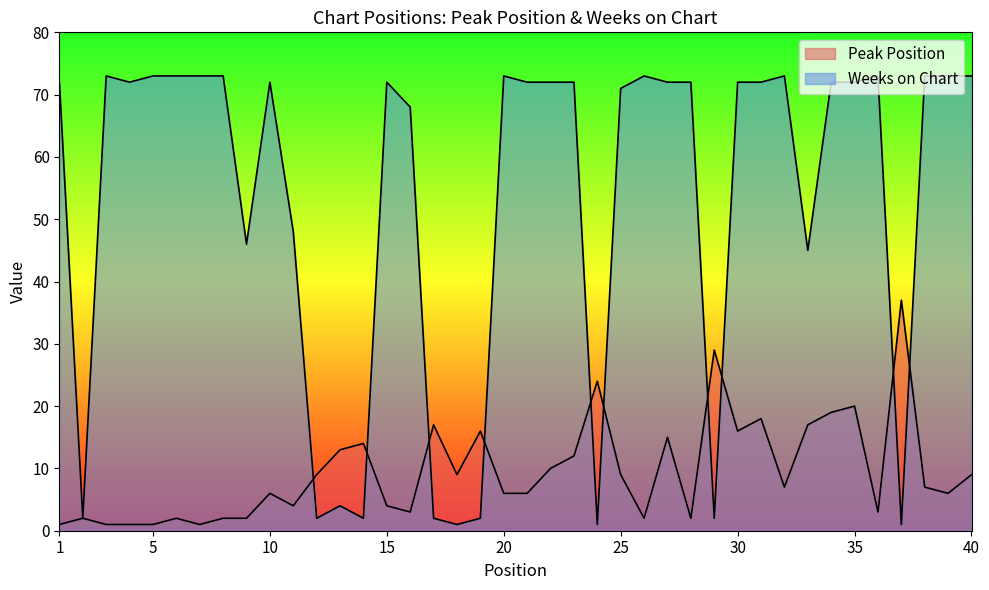

List the series in order of their peak value, lowest first.

Peak Position, Weeks on Chart